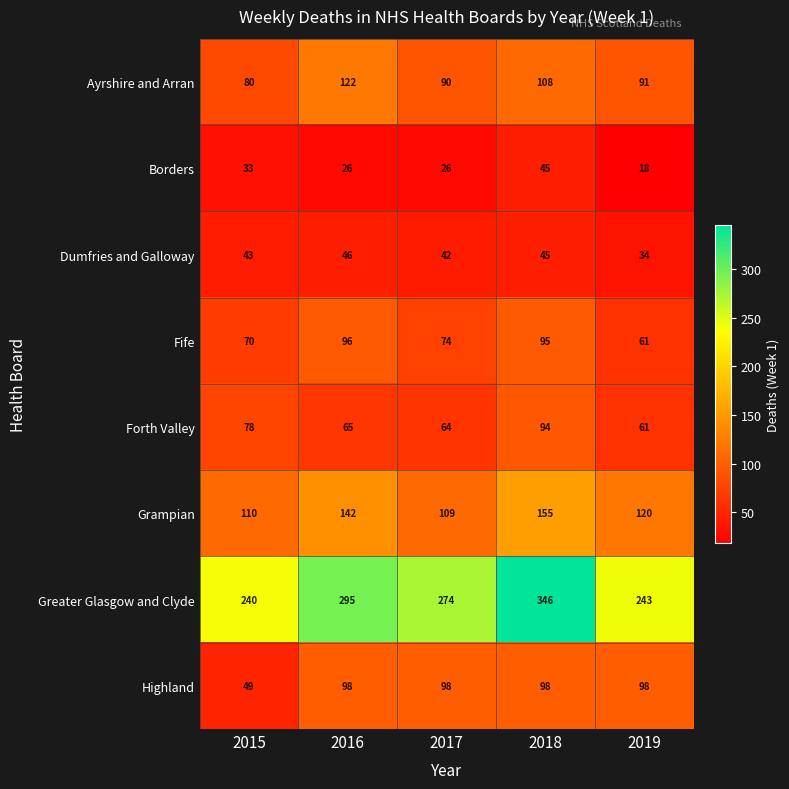

What is the average value of the Grampian series?

127